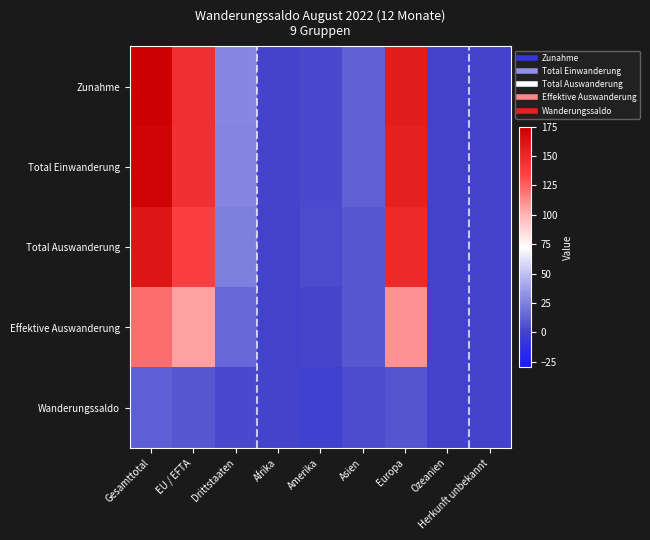

What is the minimum value shown in the chart?

-1